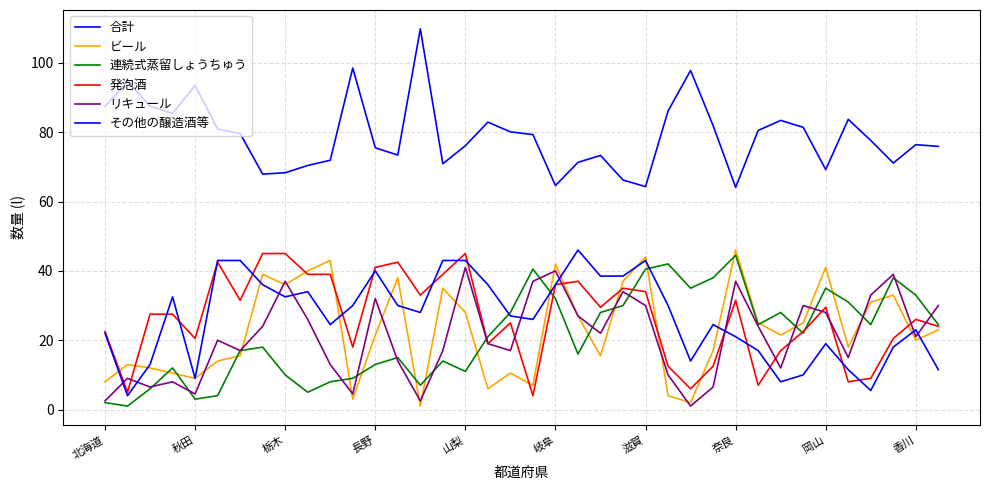

How many distinct data groups are displayed?

6